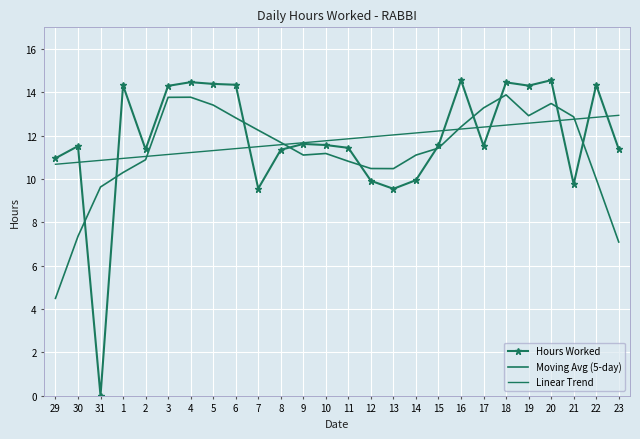

Which series ends up on top after the final intersection of Moving Avg (5-day) and Linear Trend?

Linear Trend